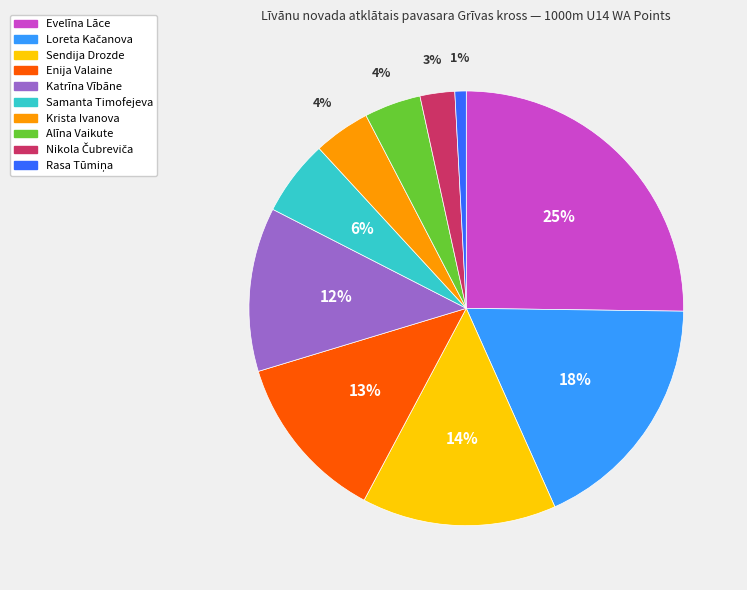

Is there a majority slice in this chart?

No